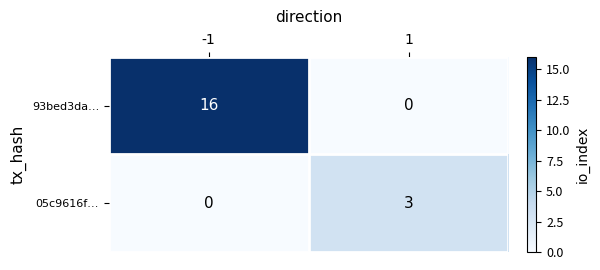

Rank the series at -1 from highest to lowest value.

93bed3da…, 05c9616f…